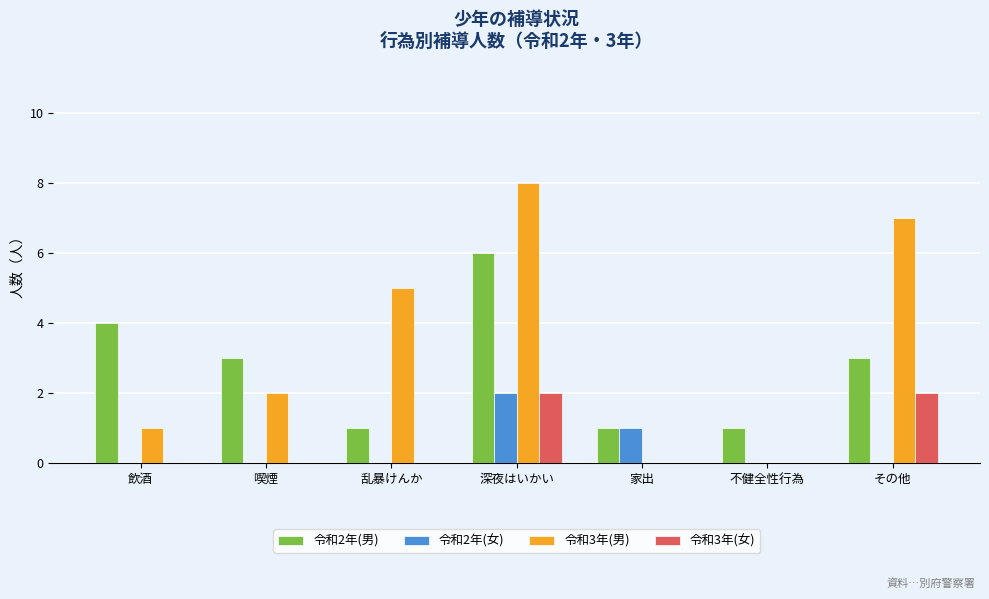

Is it true that 令和3年(女) equals 0 at 乱暴けんか?

True